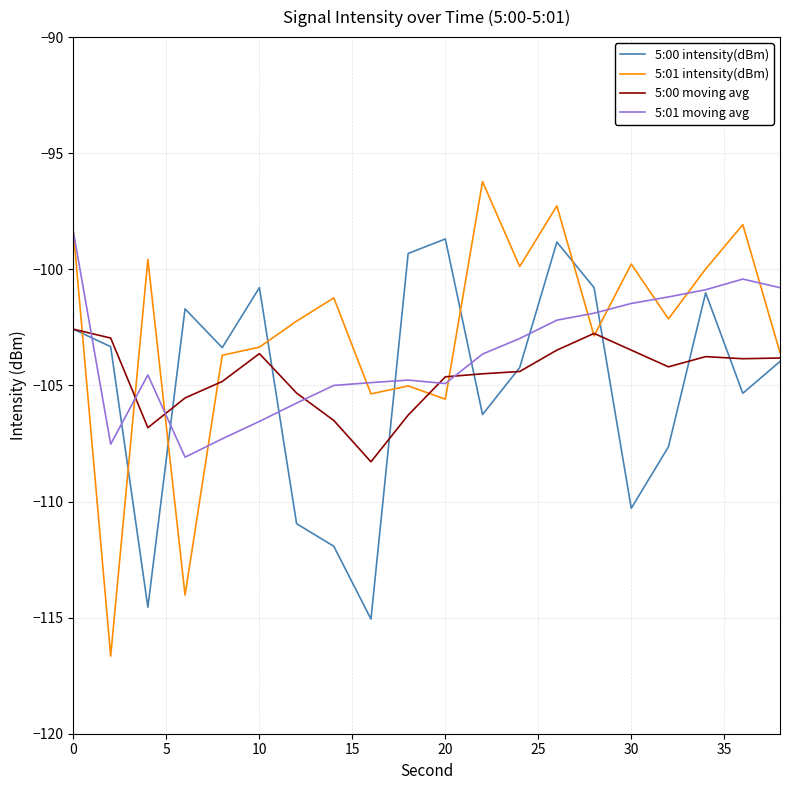

What is the maximum value shown in the chart?

-96.2